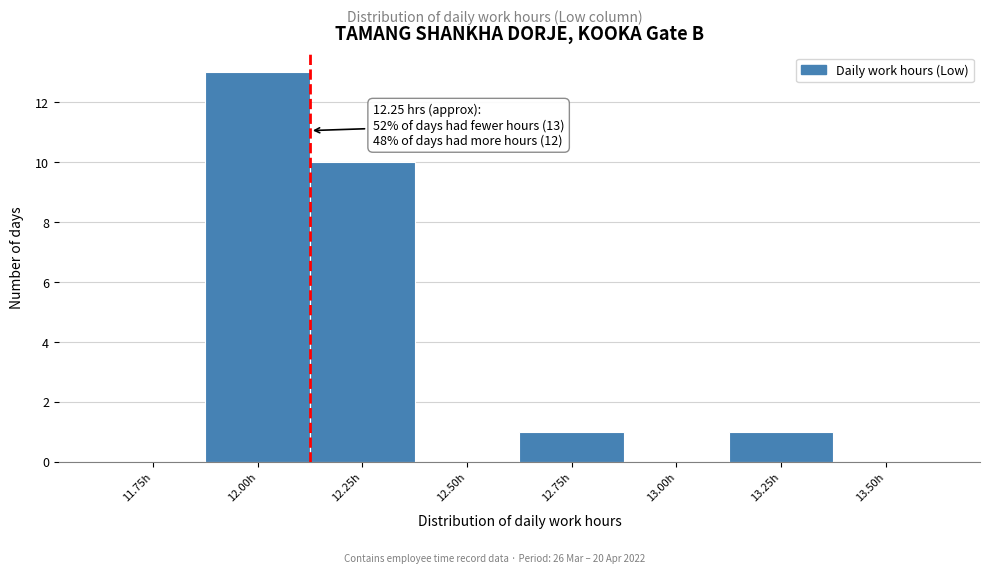

Reading left to right, list all the values displayed in this chart.

11.75h=0	12.00h=13	12.25h=10	12.50h=0	12.75h=1	13.00h=0	13.25h=1	13.50h=0